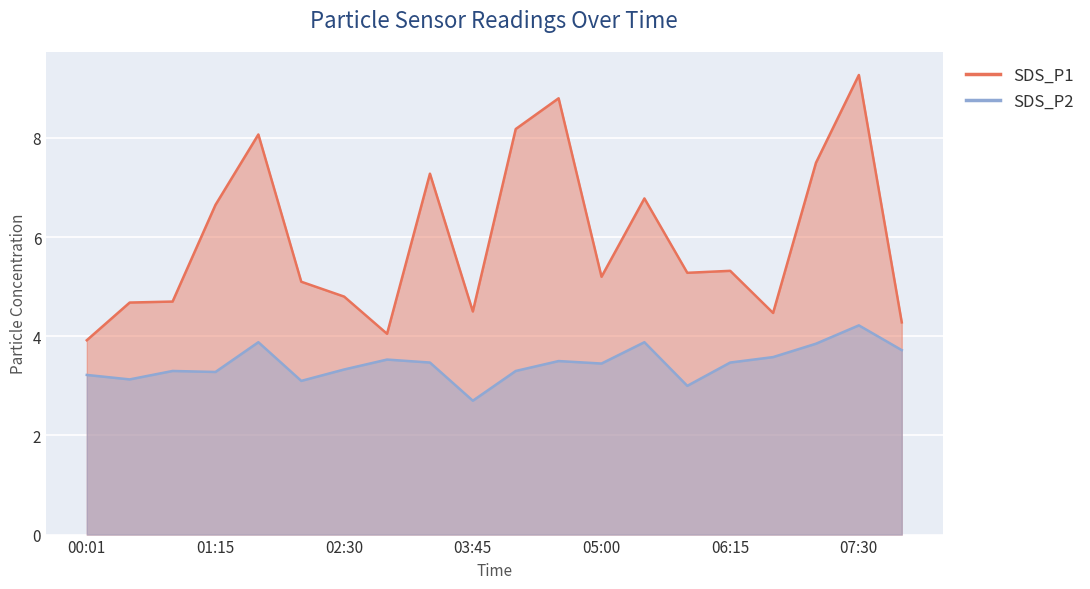

At which category does SDS_P1 reach its first local valley?

02:55